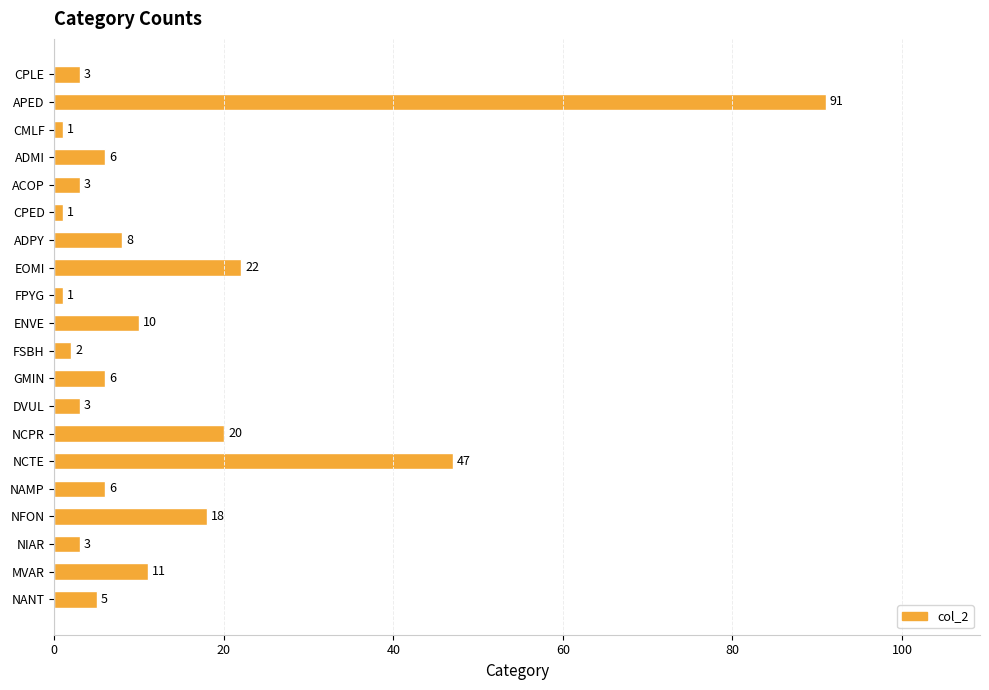

What is the smallest value displayed?

1